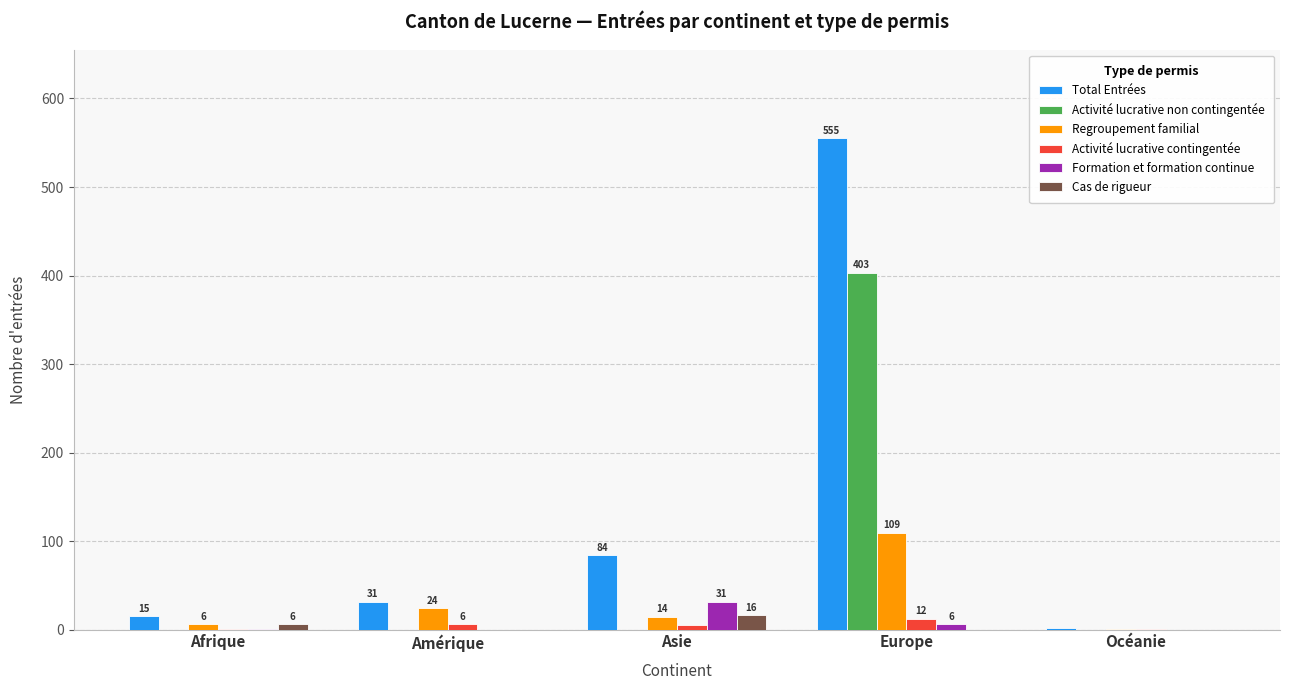

What is the sum of all Total Entrées values?

687